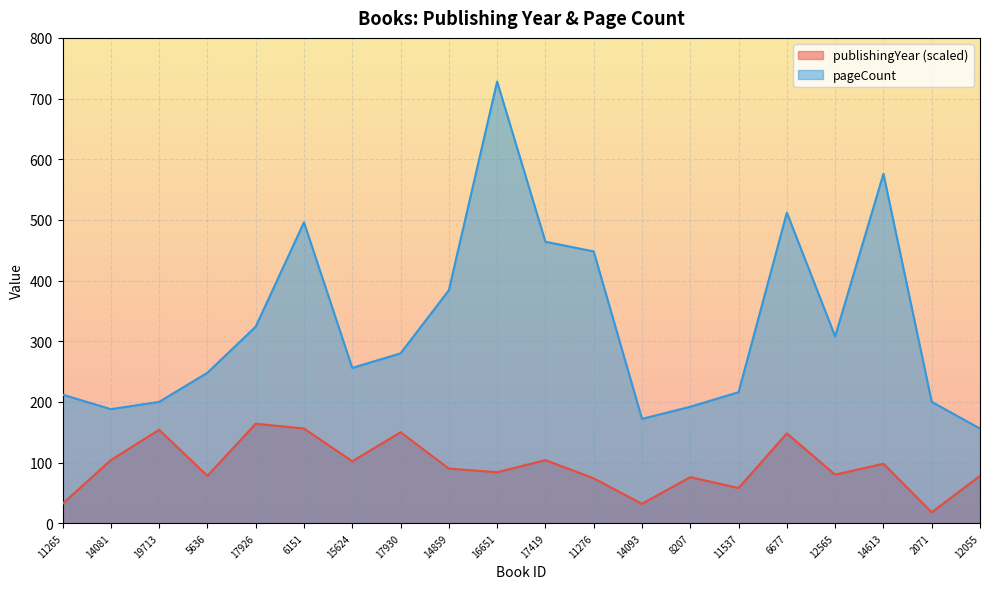

Does the chart display data point markers on the line(s)?

No